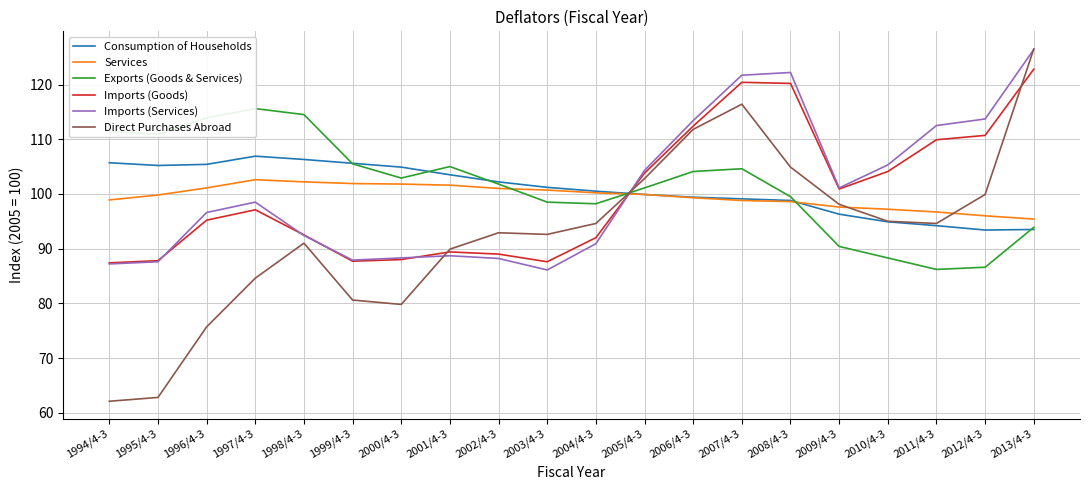

Rank the series by their maximum value, from lowest to highest.

Services, Consumption of Households, Exports (Goods & Services), Imports (Goods), Imports (Services), Direct Purchases Abroad